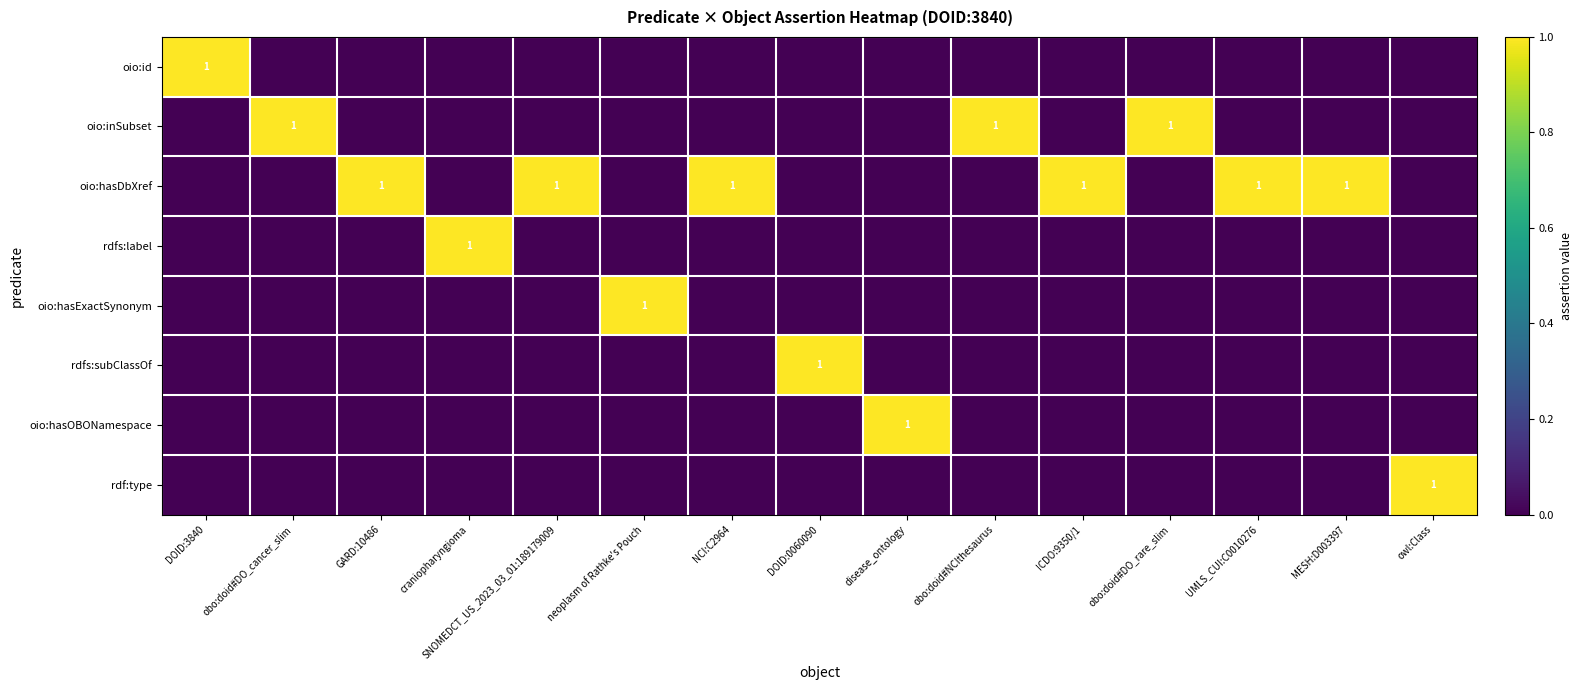

The oio:inSubset series shows 1 at obo:doid#DO_rare_slim. True or false?

True